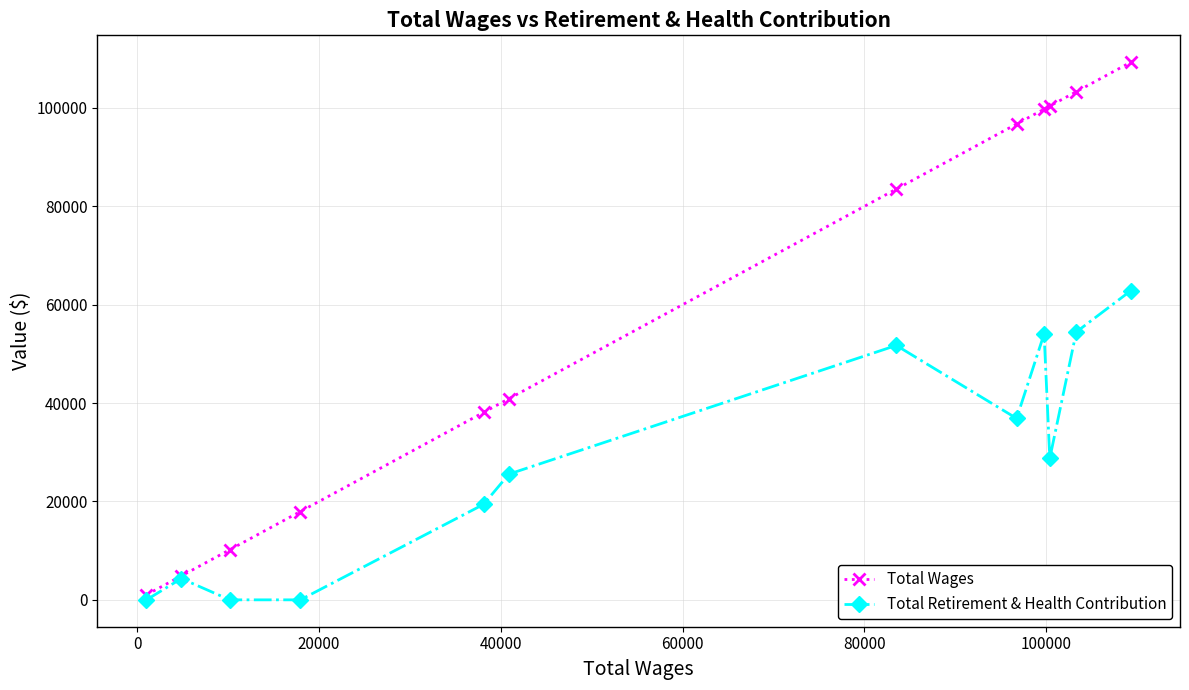

Which series has the largest range (max minus min)?

Total Wages